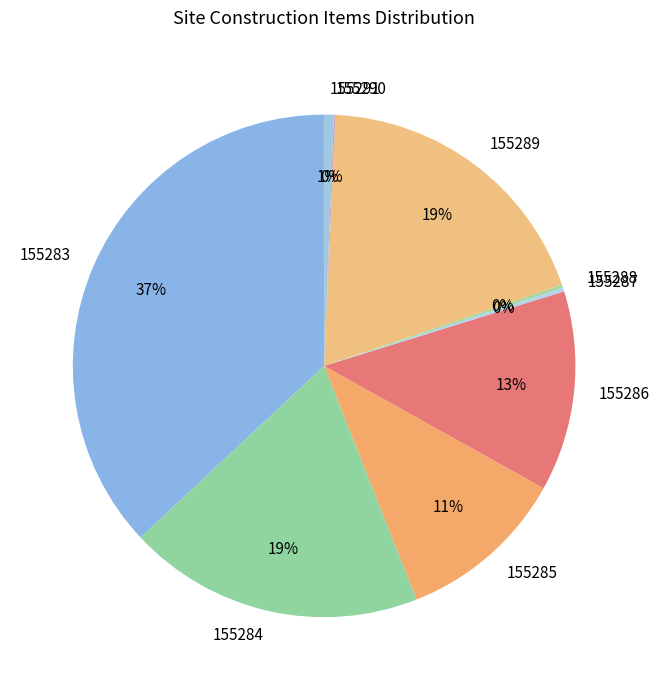

Is there a majority slice in this chart?

No